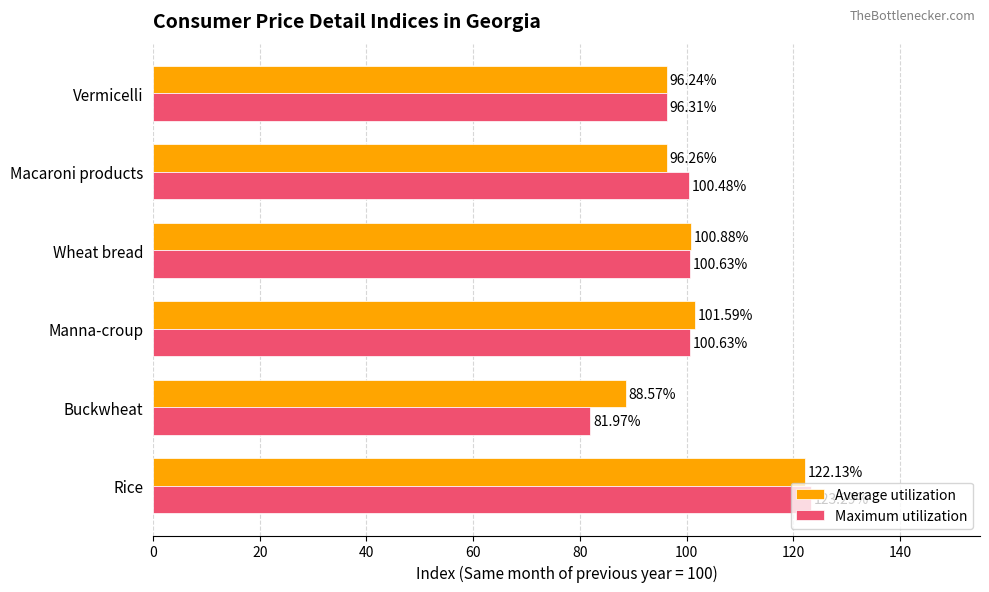

What is the difference between the maximum and minimum values in the Maximum utilization series?

41.3